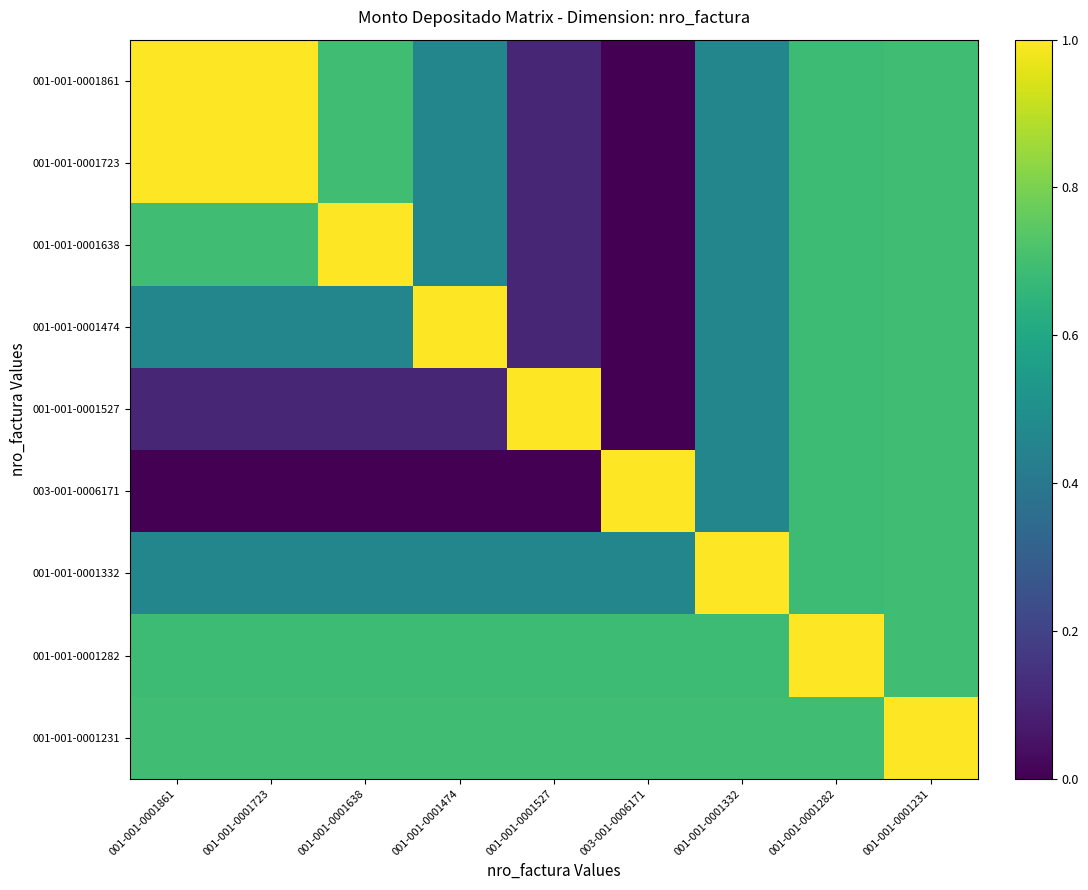

Count the number of categories in the chart.

9